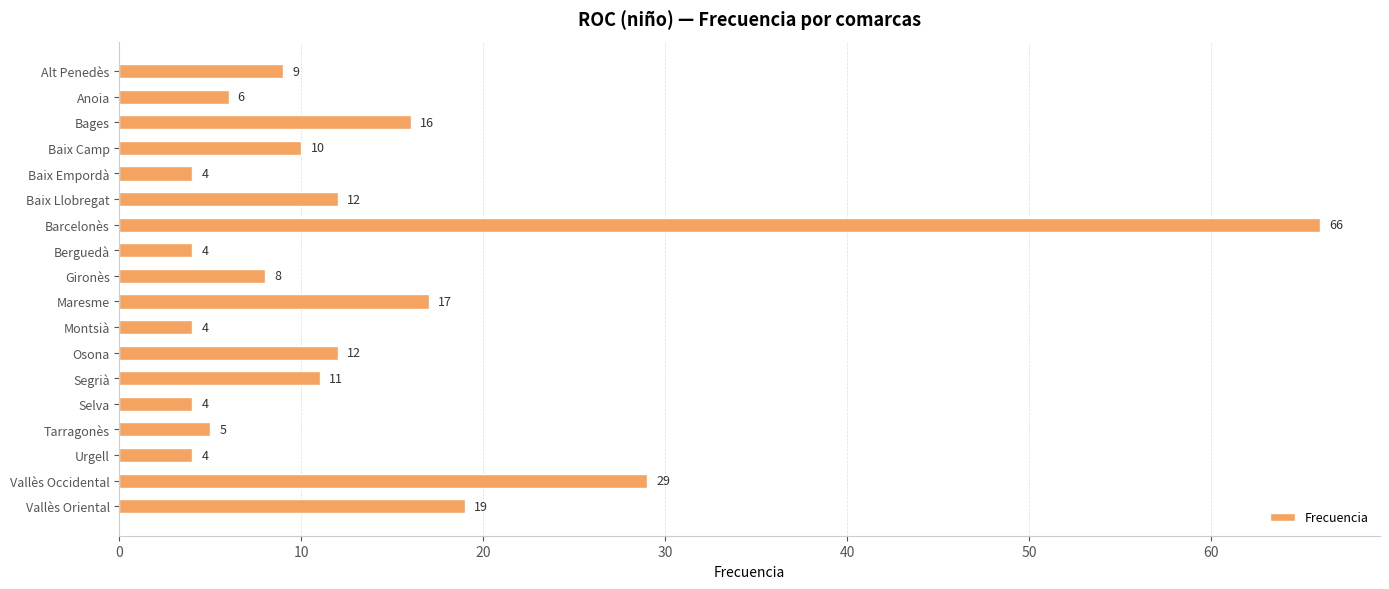

Approximately how many times larger is the value at Baix Camp compared to Anoia?

1.7